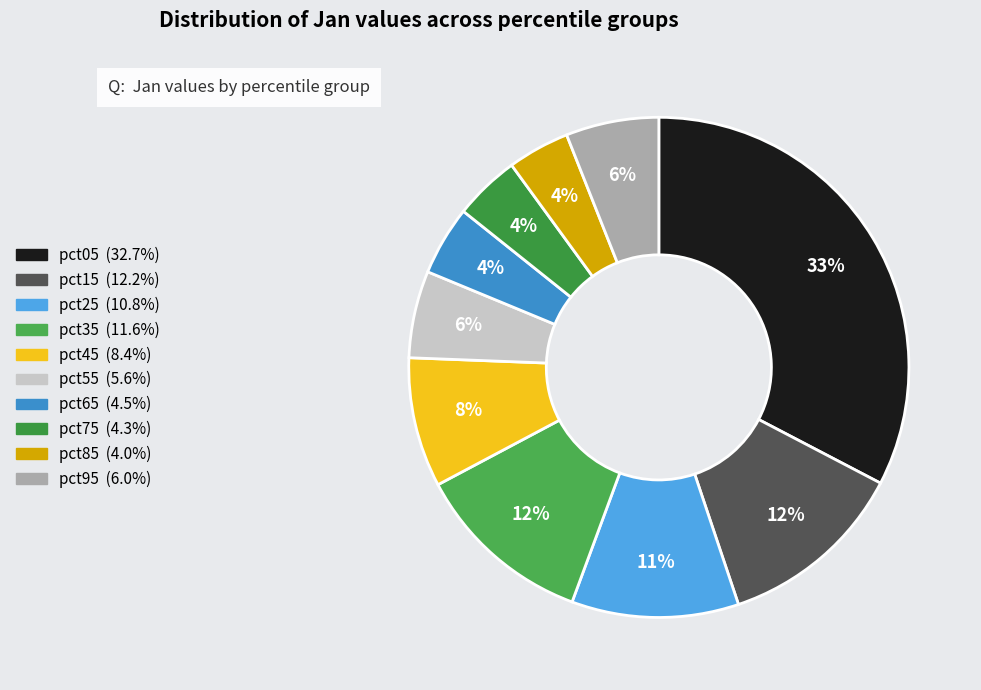

To the nearest percent, what is the difference between the pct15 and pct85 slice percentages?

8%